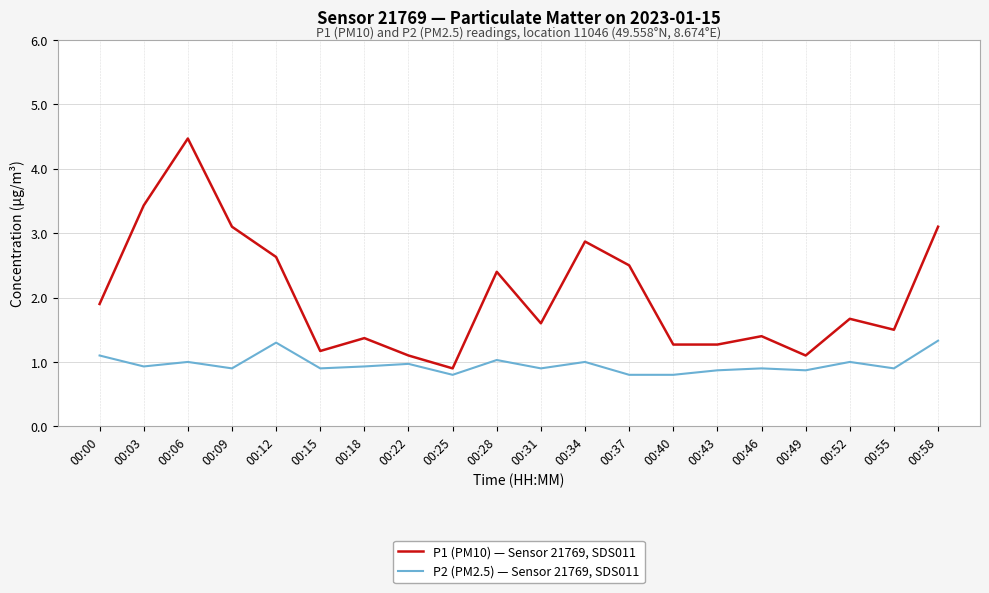

What is the difference between the second highest and second lowest values in the P1 (PM10) — Sensor 21769, SDS011 series?

2.3